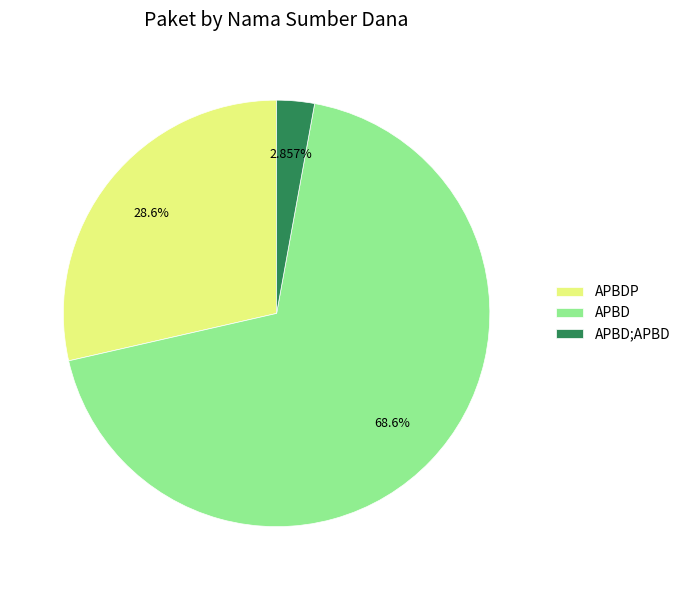

Is the sum of APBDP and APBD;APBD greater than half?

No